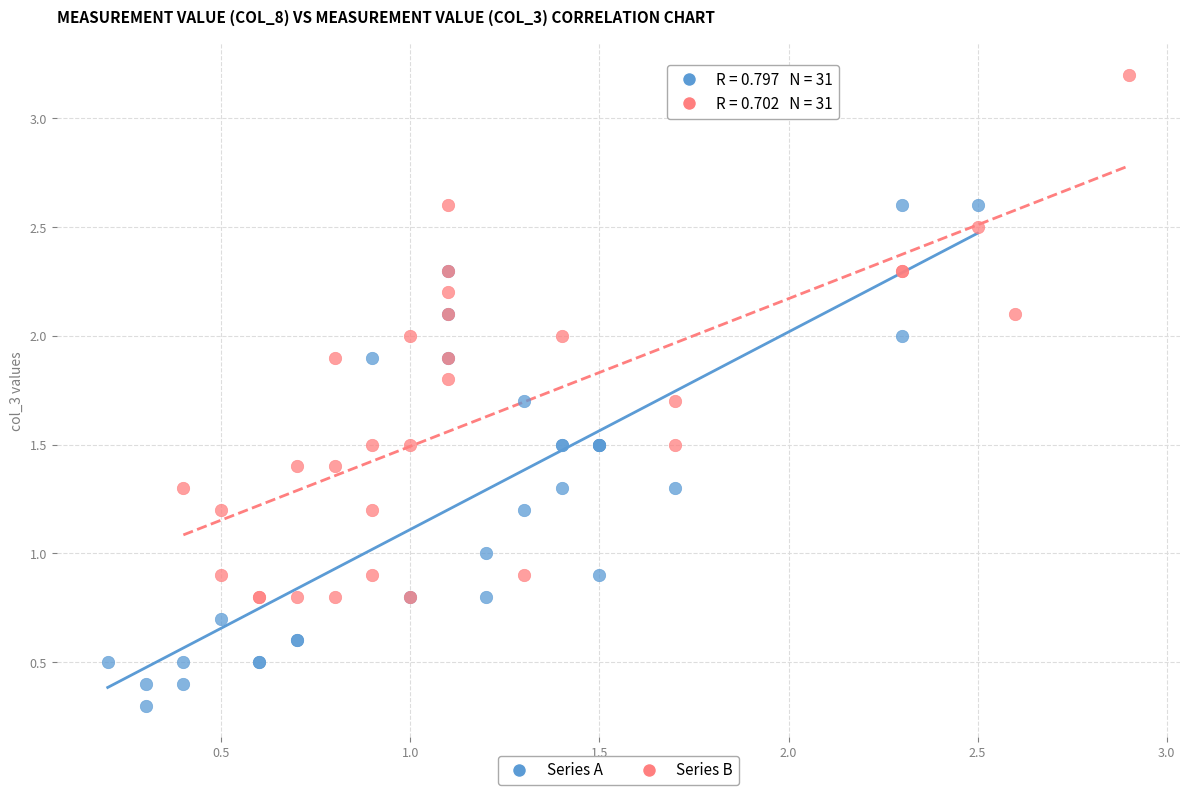

Which series reaches the minimum Y coordinate?

Series A